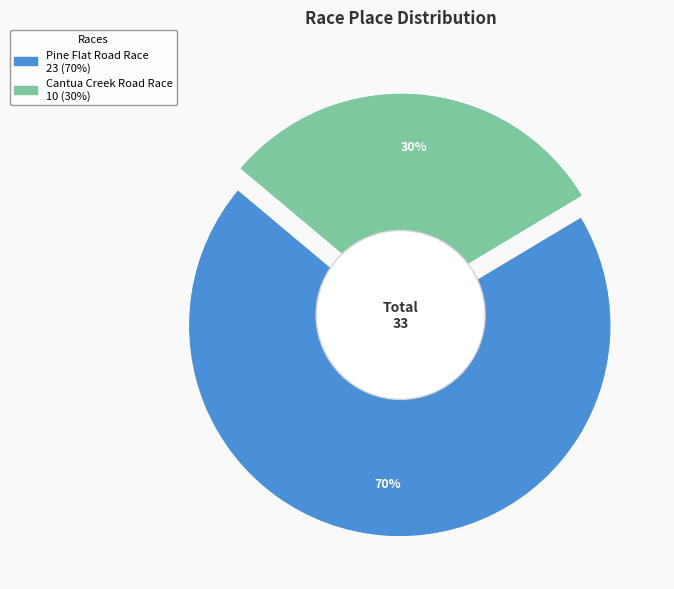

To the nearest percent, what is the combined percentage of Cantua Creek Road Race and Pine Flat Road Race?

100%